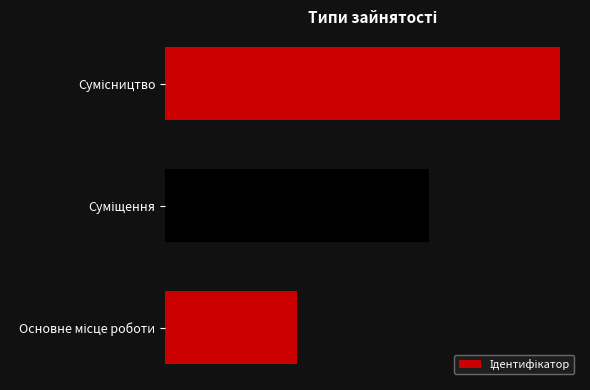

Where is the data nearest to the value 2?

Суміщення